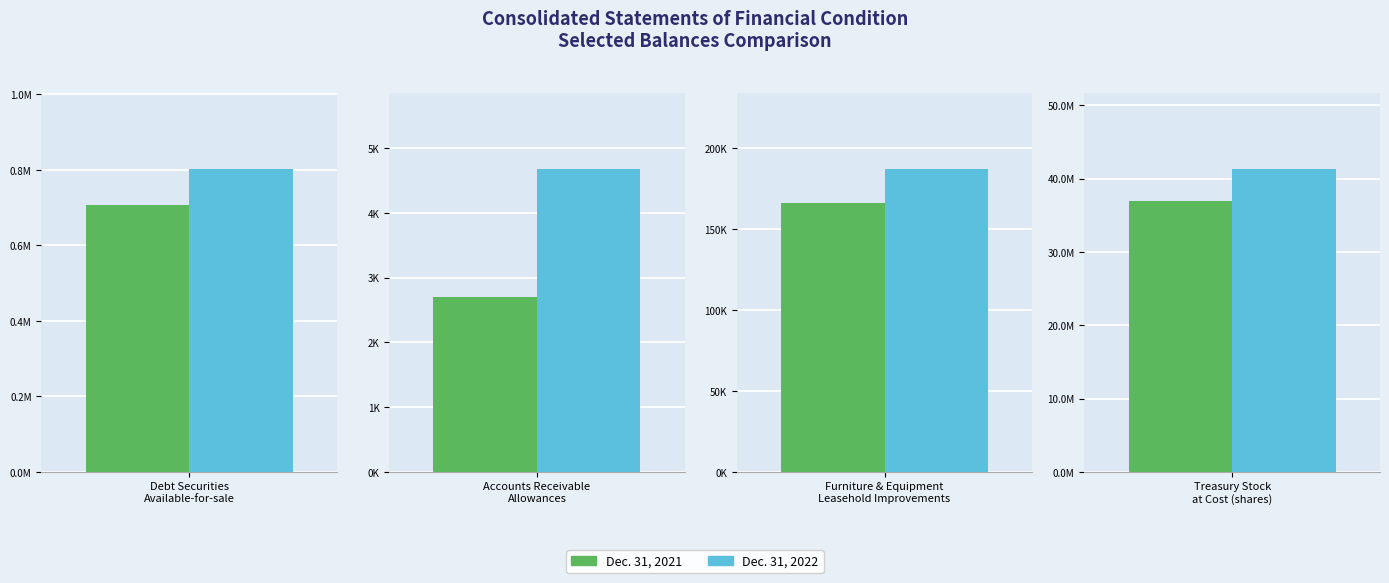

The Dec. 31, 2022 series shows 187077 at Furniture & Equipment
Leasehold Improvements. True or false?

True